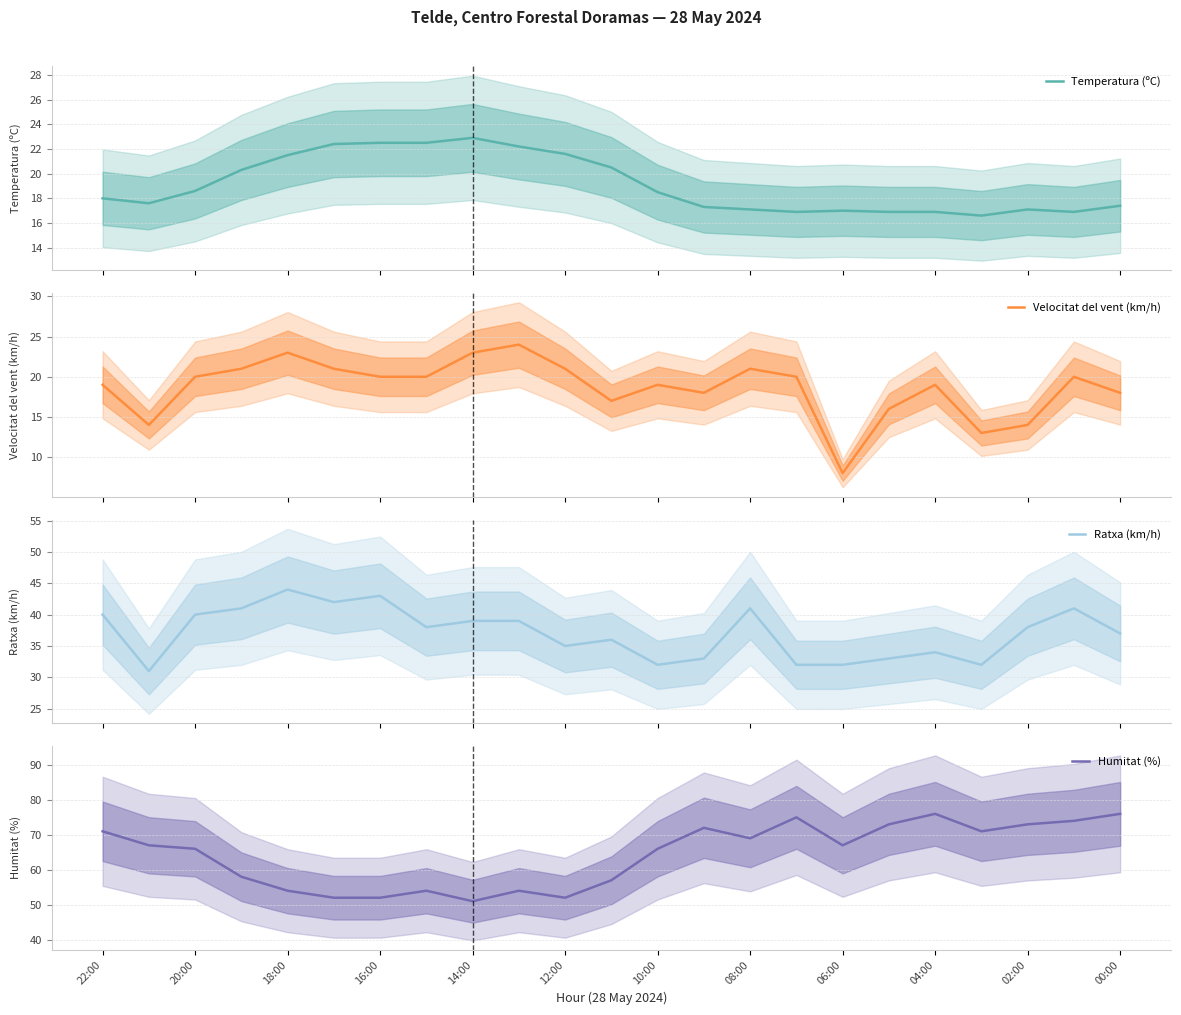

Is it true that Humitat (%) equals 54 at 18:00?

True